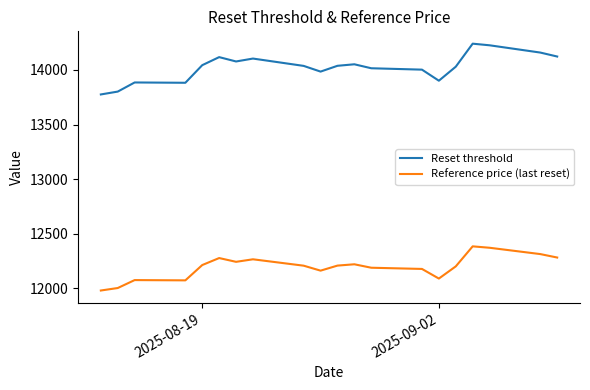

Rank the series by their average value, from lowest to highest.

Reference price (last reset), Reset threshold